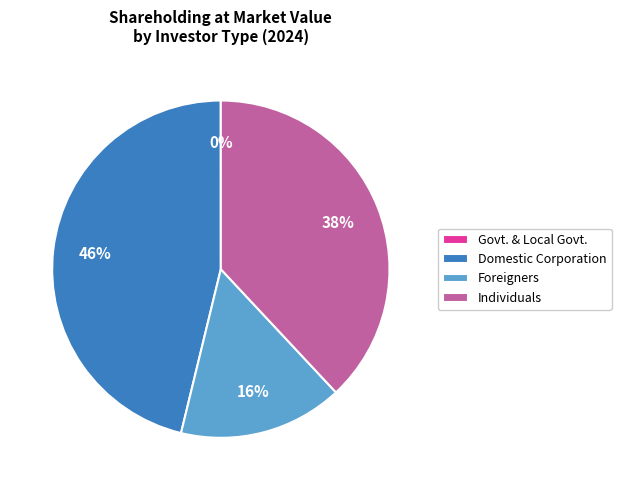

Is it true that Foreigners is 16% of the pie?

True